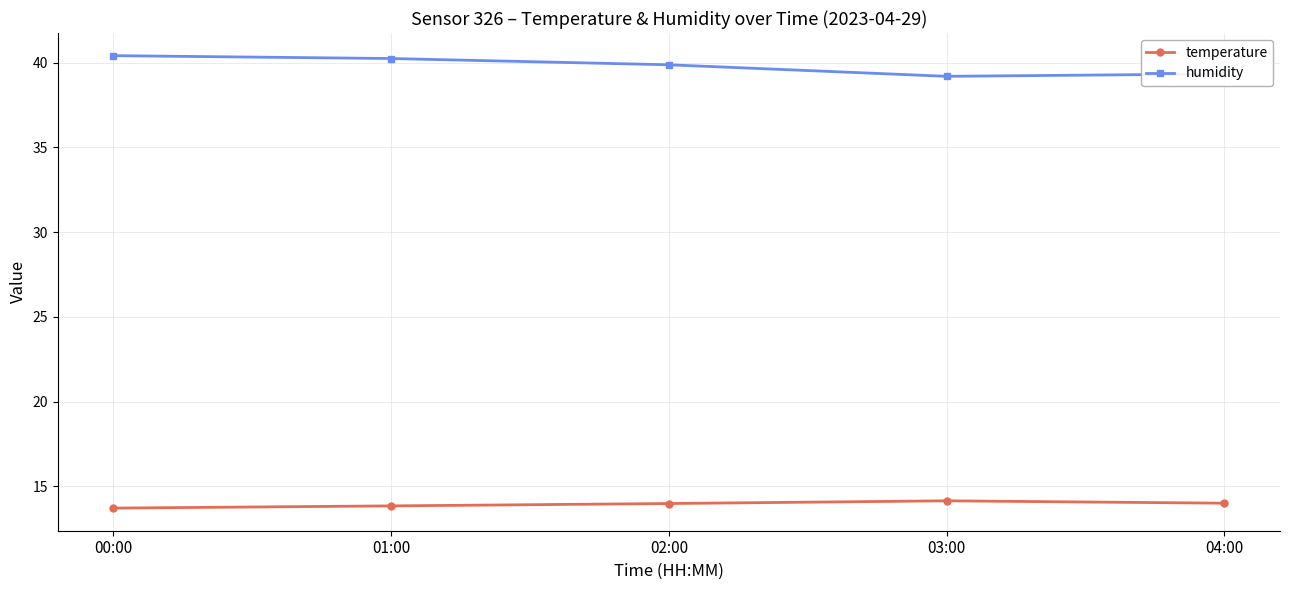

What is the spread (max minus min) of values at 00:00?

26.7